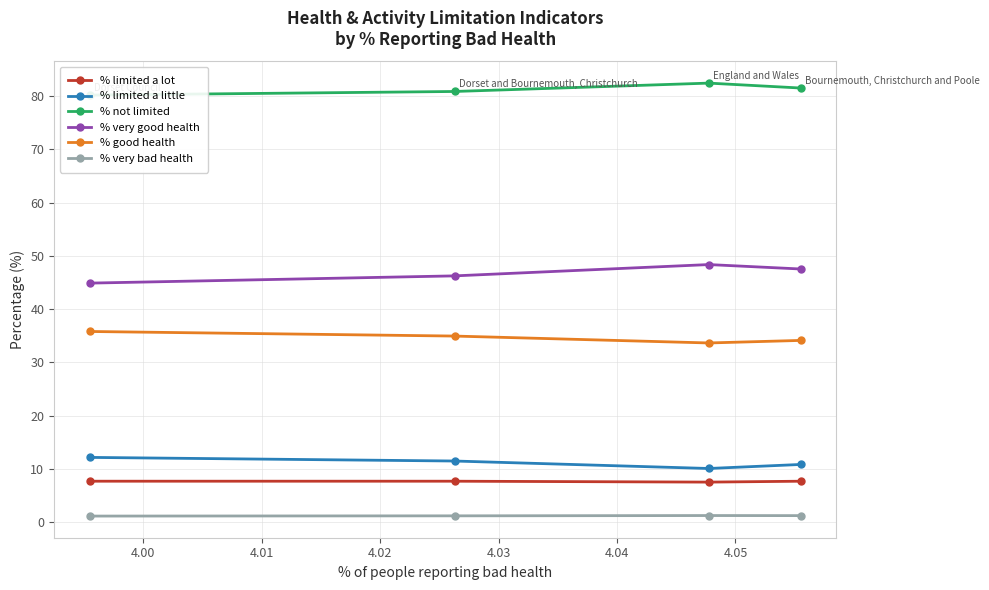

True or false: % good health and % not limited intersect in this chart.

False